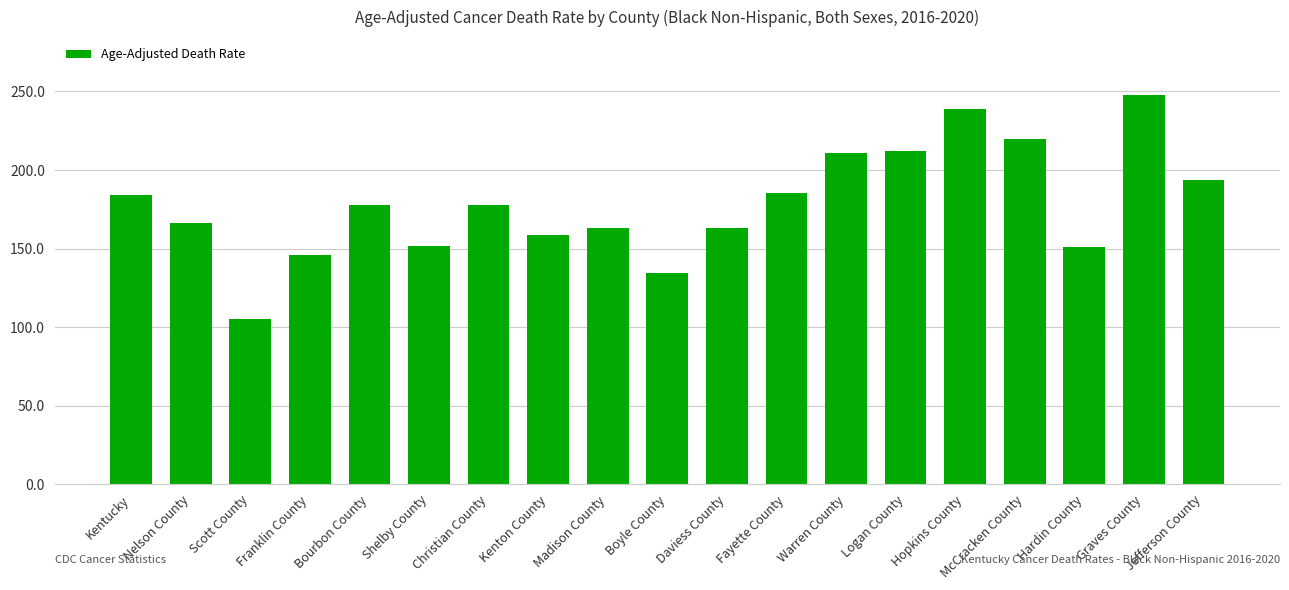

What is the difference between the values at Fayette County and Daviess County?

22.1